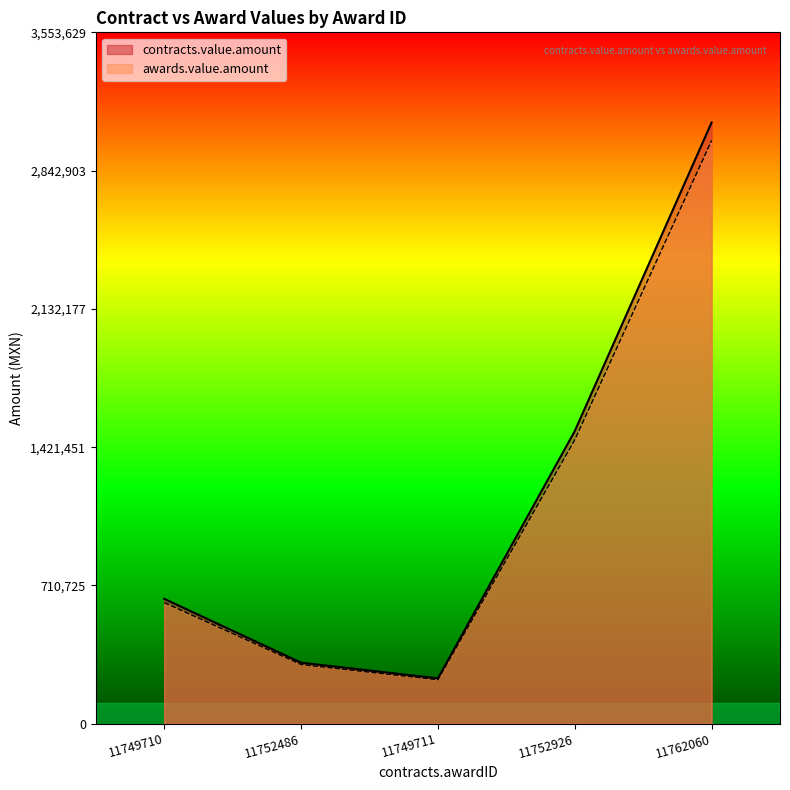

In awards.value.amount, how many points are lower than both neighbors (excluding endpoints)?

1